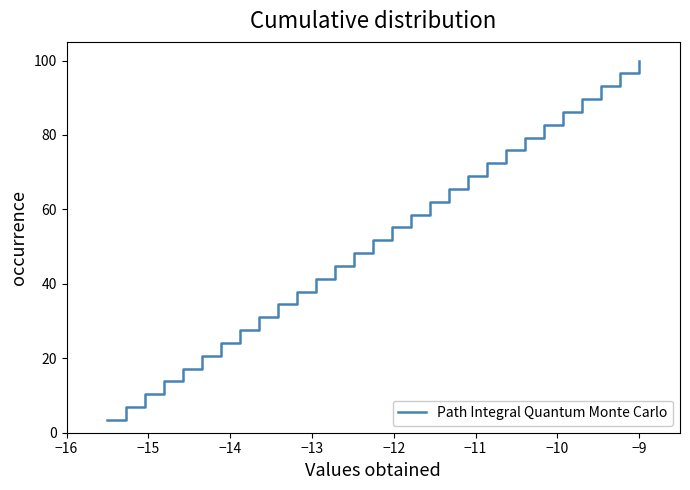

What is the minimum value shown in the chart?

3.4